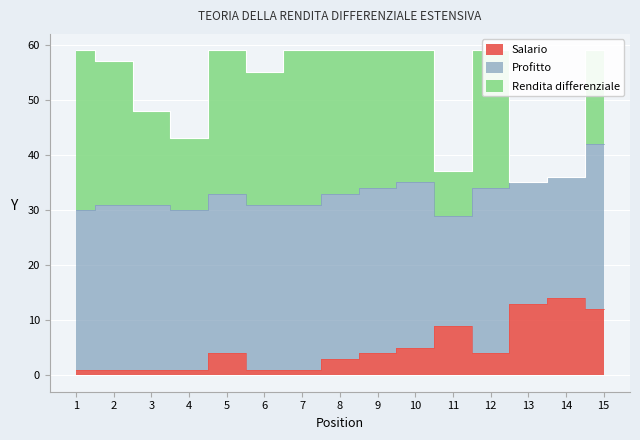

What is the value of the Salario point at the 8th from the left?

3